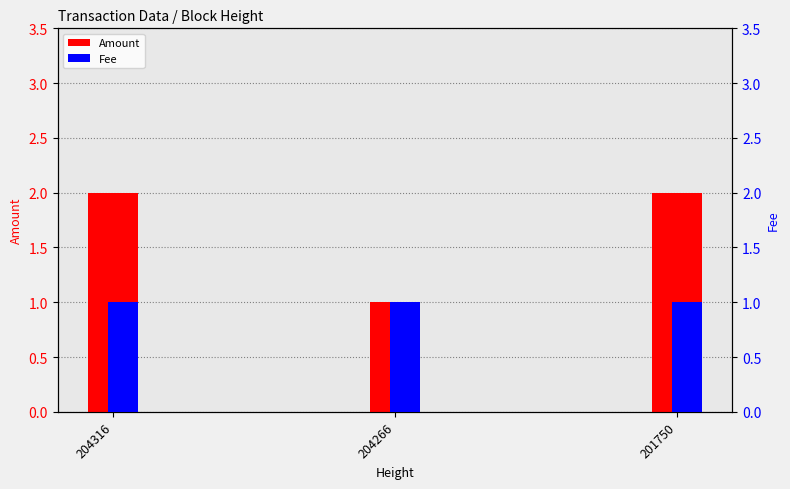

Which series has the largest range (max minus min)?

Amount